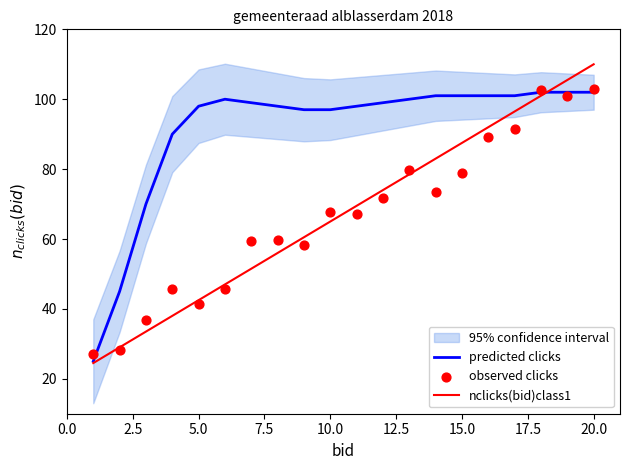

Which series reaches the minimum Y coordinate?

nclicks(bid)class1